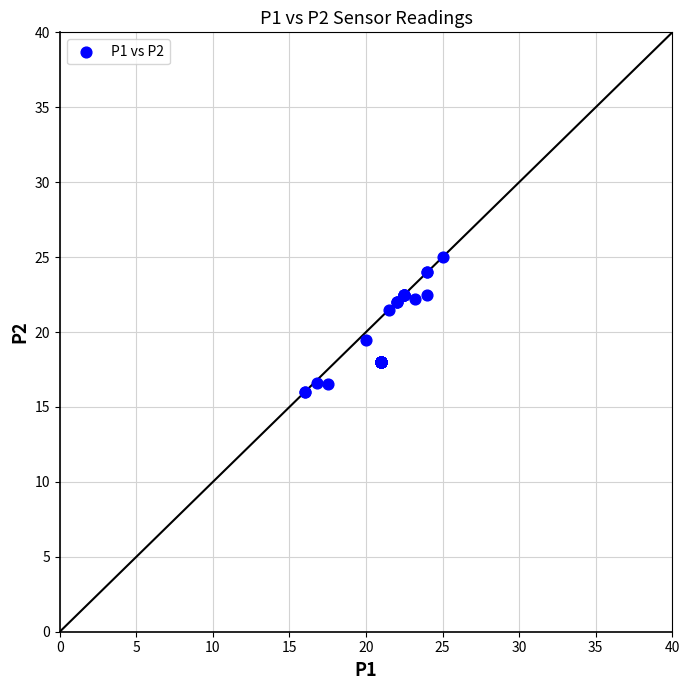

What Y value in the scatter plot is closest to 20?

19.5